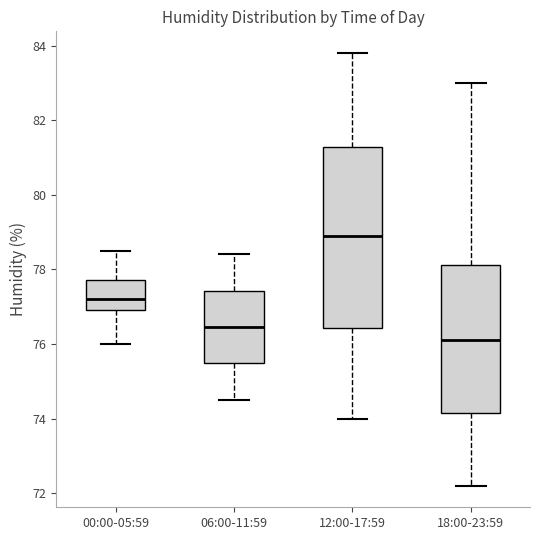

Reading left to right, read every box against the y-axis: the position of its median line, the range the box covers, and the ends of its whiskers. The values are not printed on the chart, so give them approximately, as read against the axis.

00:00-05:59: median 77.2, box 77.0 to 77.8, whiskers 76.0 to 78.6
06:00-11:59: median 76.4, box 75.4 to 77.4, whiskers 74.6 to 78.4
12:00-17:59: median 79.0, box 76.4 to 81.2, whiskers 74.0 to 83.8
18:00-23:59: median 76.2, box 74.2 to 78.2, whiskers 72.2 to 83.0